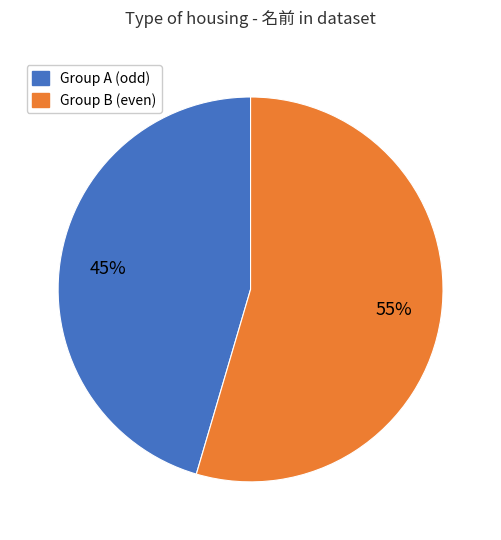

Does any single category account for the majority?

Yes